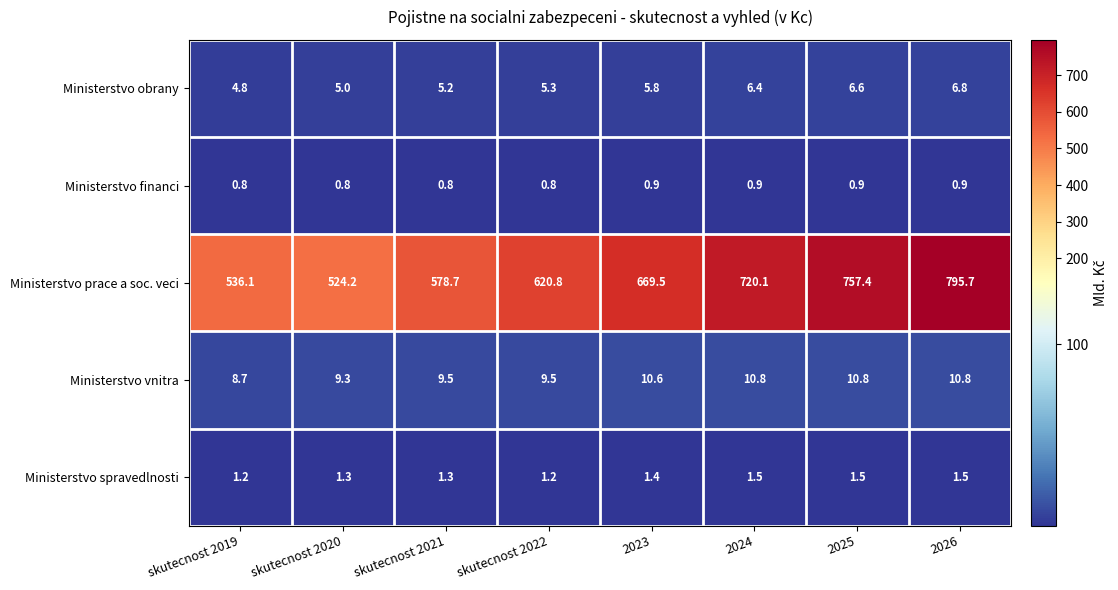

Is the value of Ministerstvo spravedlnosti at skutecnost 2022 greater than the value of Ministerstvo prace a soc. veci at skutecnost 2022?

No